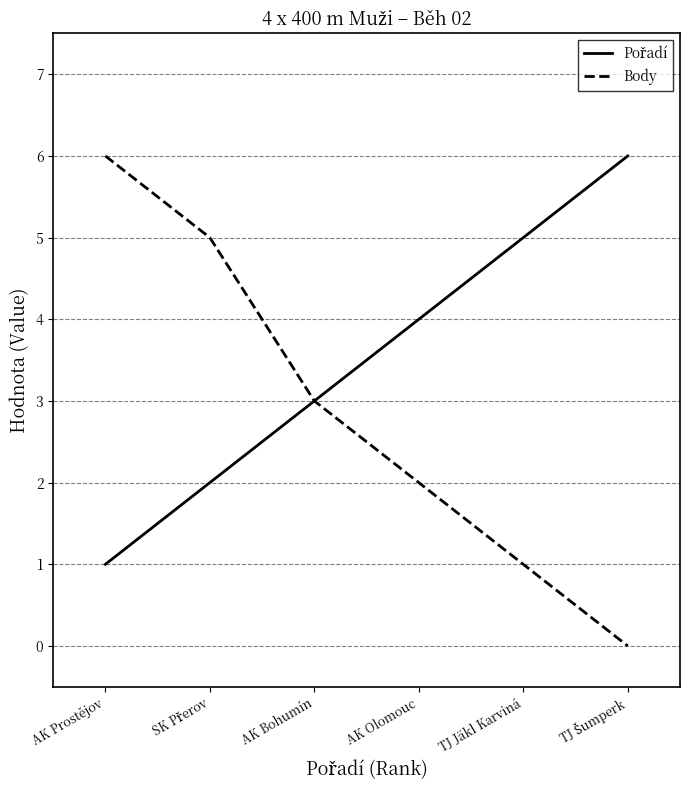

The value of Body at AK Olomouc is 3. True or false?

False